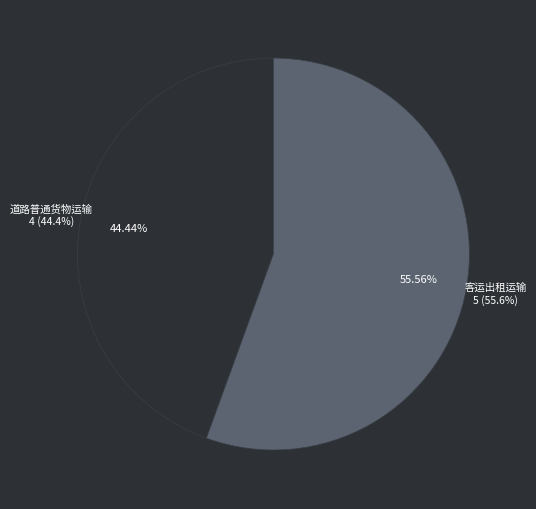

Rank the categories by value from highest to lowest.

客运出租运输, 道路普通货物运输